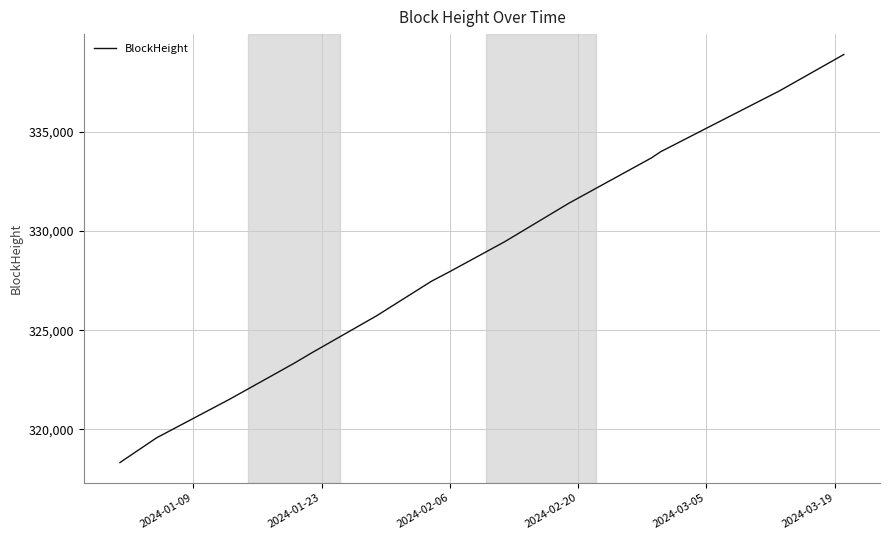

What is the greatest value displayed?

338888